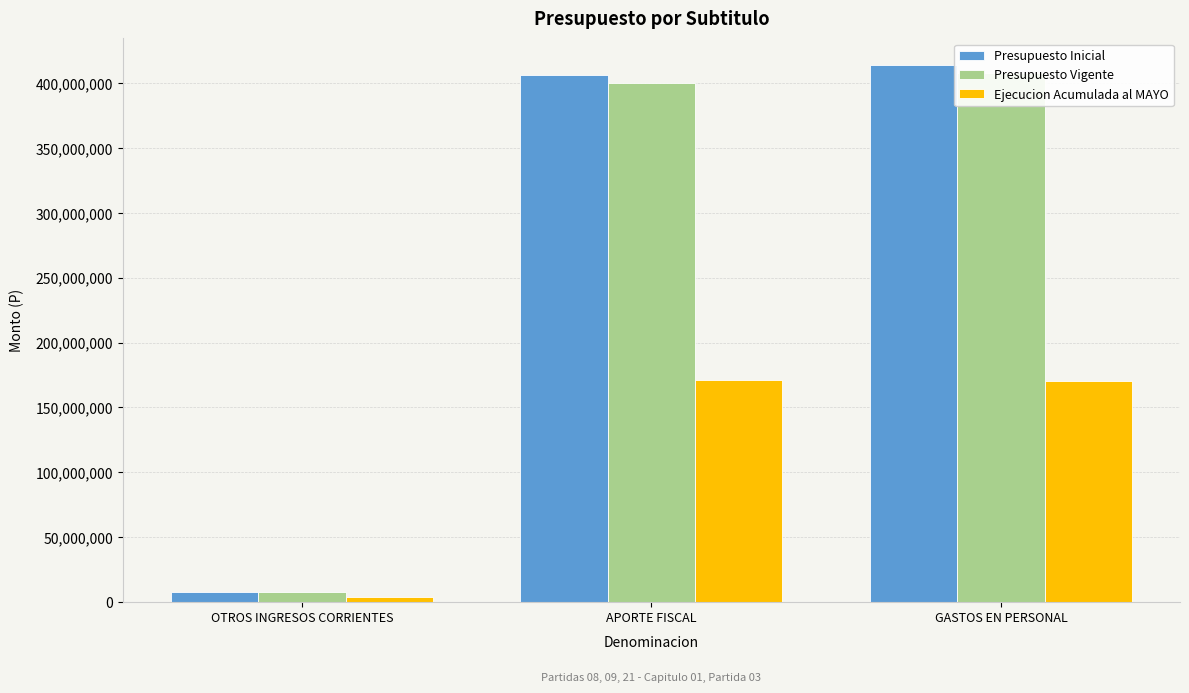

Reading left to right, transcribe all the data shown in this chart.

Presupuesto Inicial: OTROS INGRESOS CORRIENTES=7394210	APORTE FISCAL=406359524	GASTOS EN PERSONAL=413753734
Presupuesto Vigente: OTROS INGRESOS CORRIENTES=7394210	APORTE FISCAL=400432990	GASTOS EN PERSONAL=407827200
Ejecucion Acumulada al MAYO: OTROS INGRESOS CORRIENTES=3768772	APORTE FISCAL=171518400	GASTOS EN PERSONAL=170127954